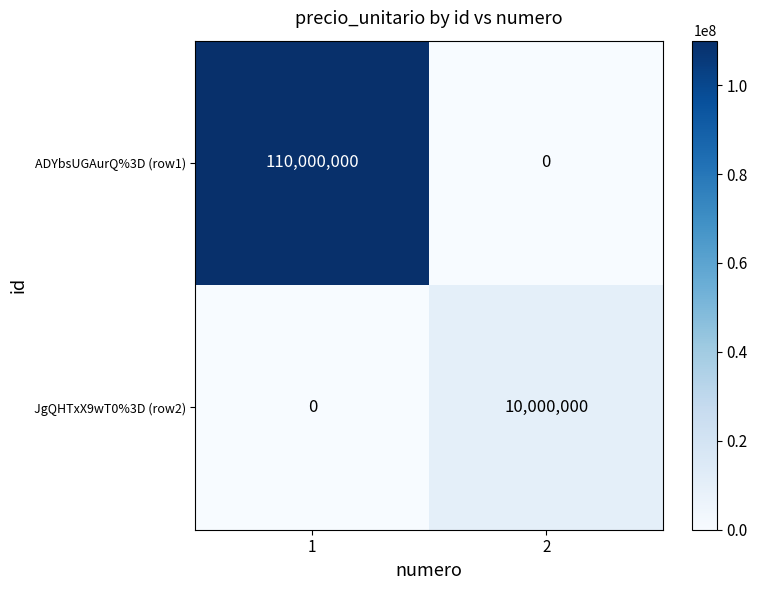

What is the sum of the JgQHTxX9wT0%3D (row2) values at 2 and 1?

10000000